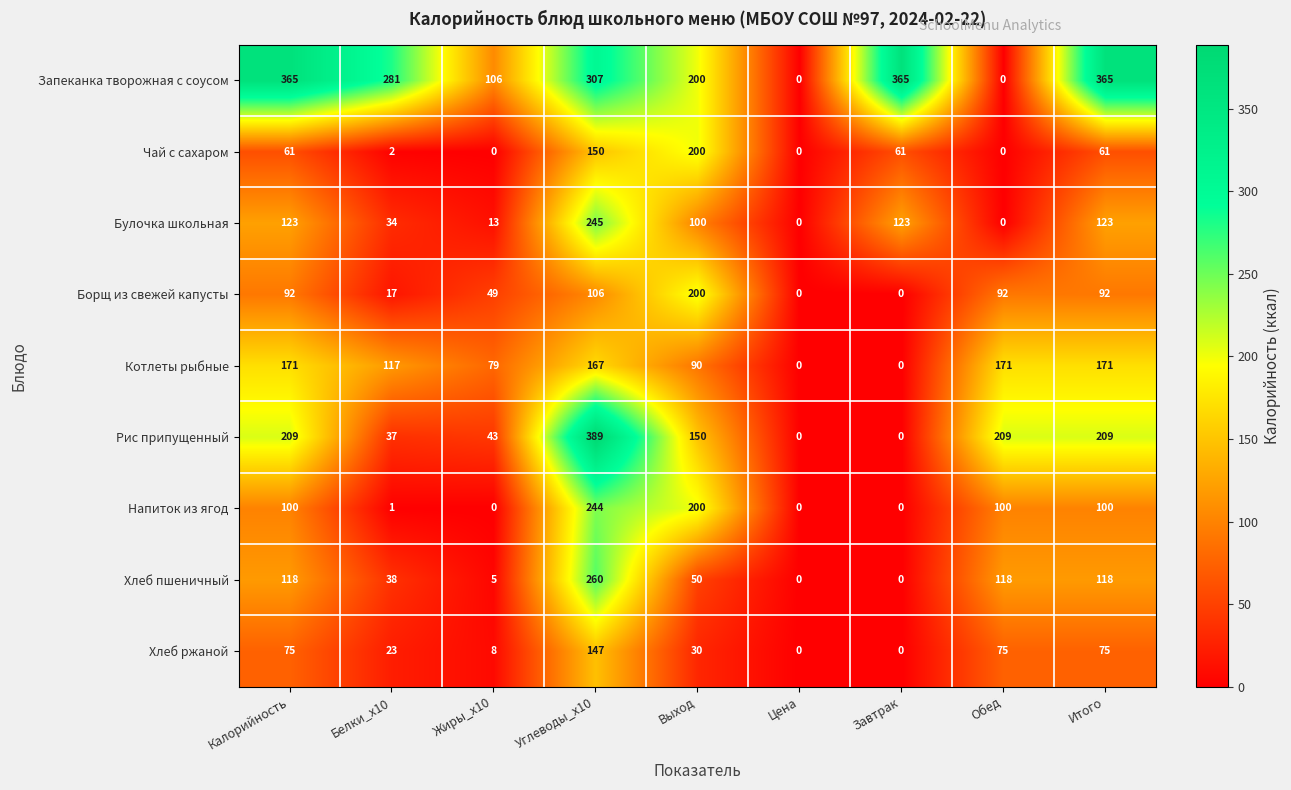

What value does the Котлеты рыбные series have at Итого, to the nearest 5?

170